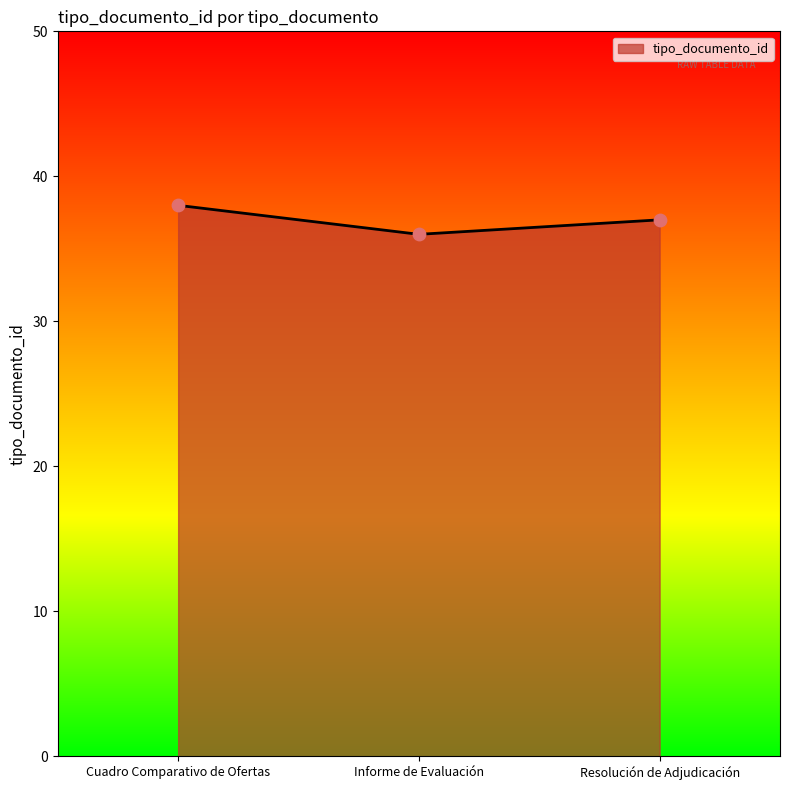

Approximately how many times larger is the value at Cuadro Comparativo de Ofertas compared to Informe de Evaluación?

1.1